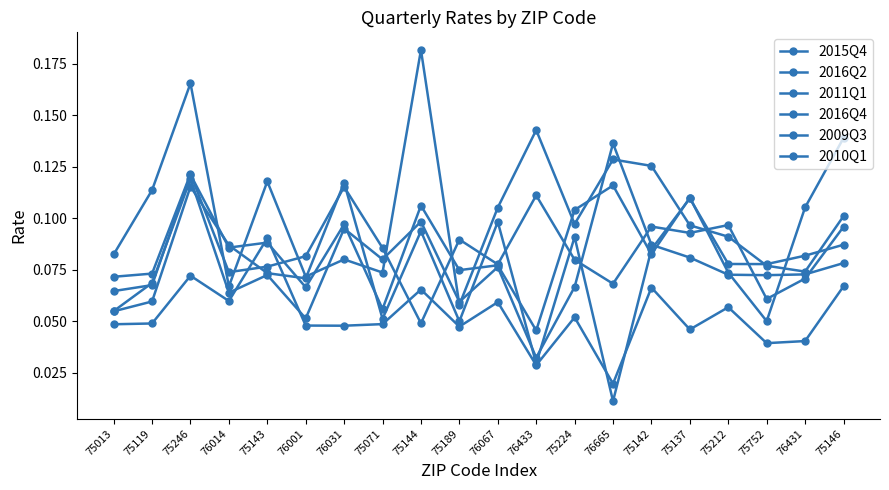

What is the value of the 2015Q4 point at the 6th from the left?

0.1